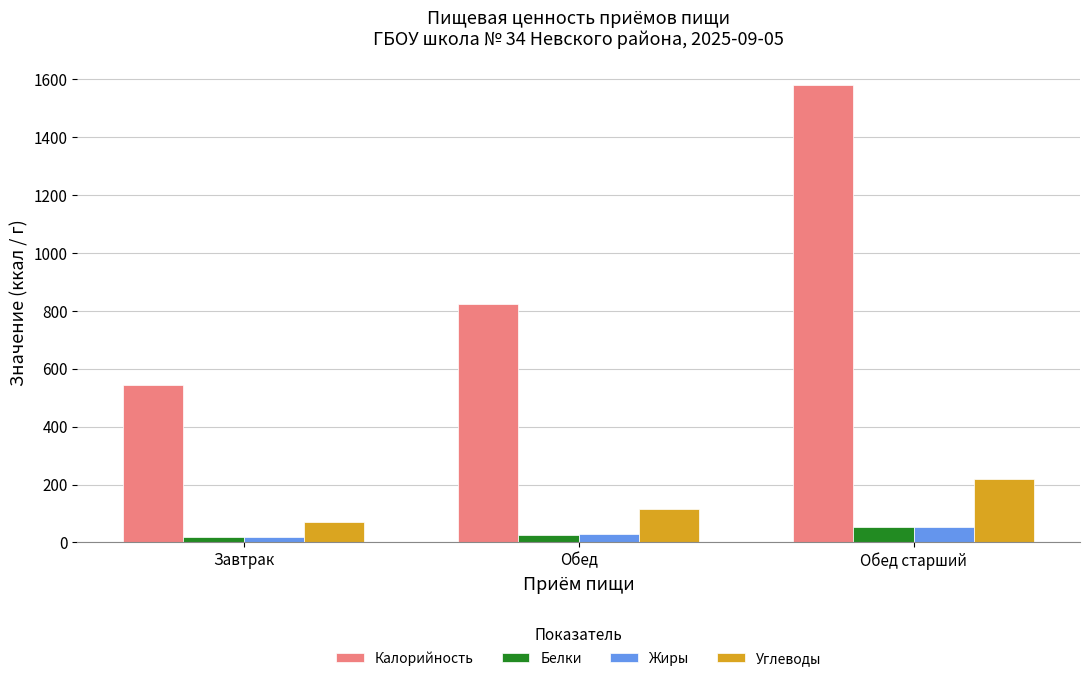

The Углеводы series shows 71.0 at Завтрак. True or false?

True